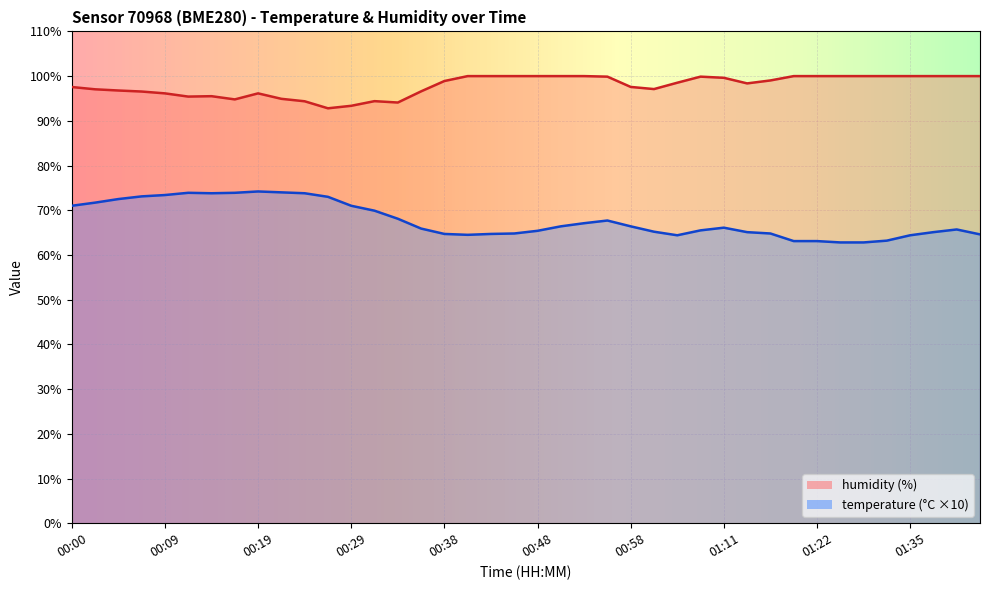

Which series has the widest spread of values?

temperature